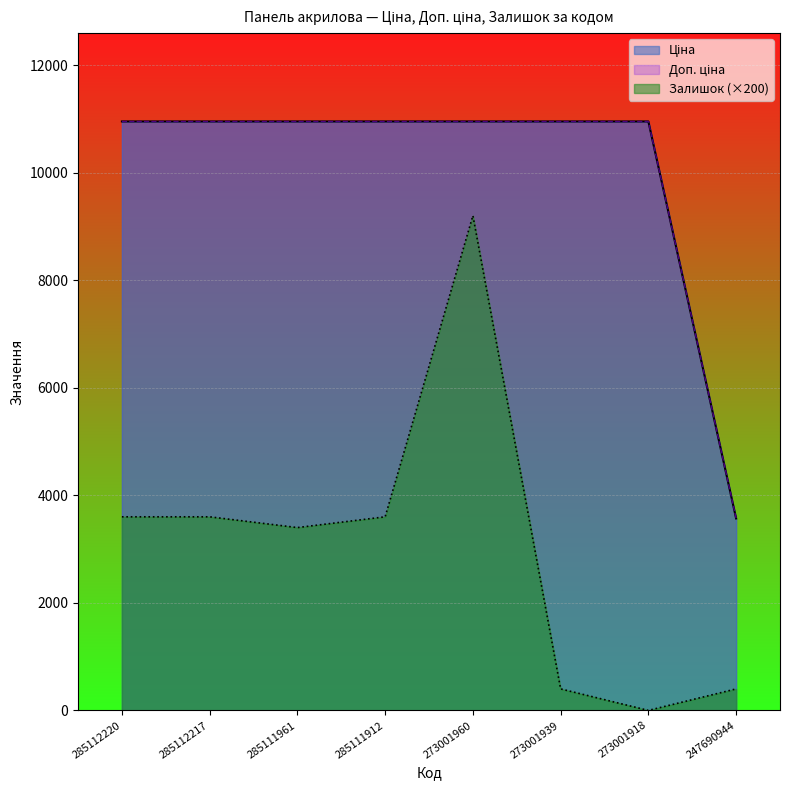

Does the chart display data point markers on the line(s)?

No